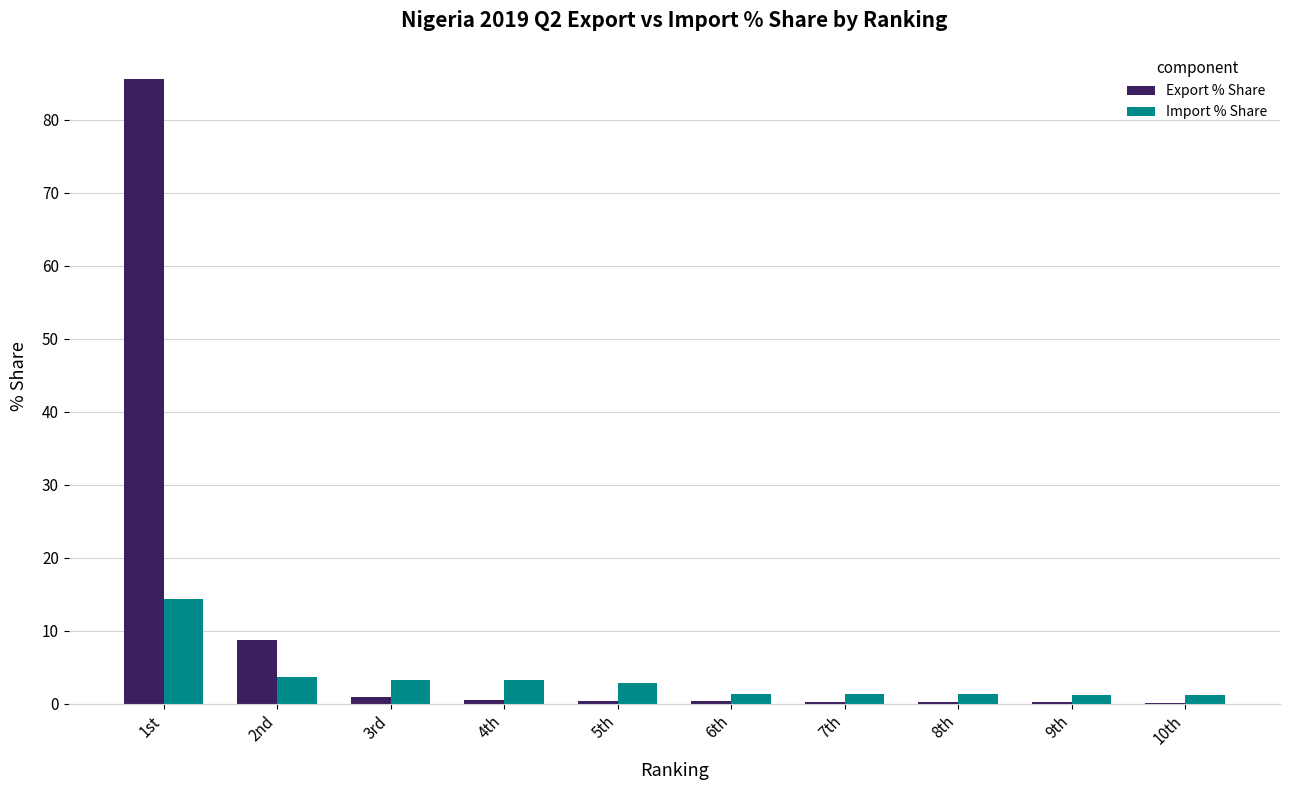

Which category has the highest value across all series?

1st